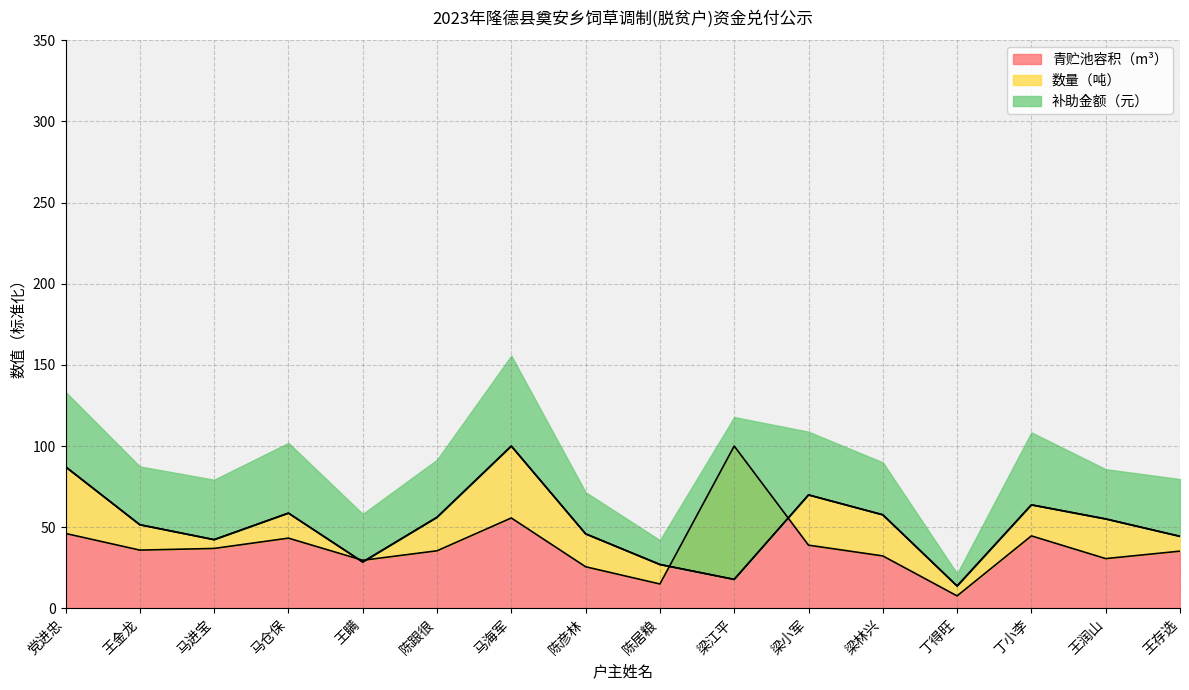

What is the total value across all series at 梁江平?

135.7